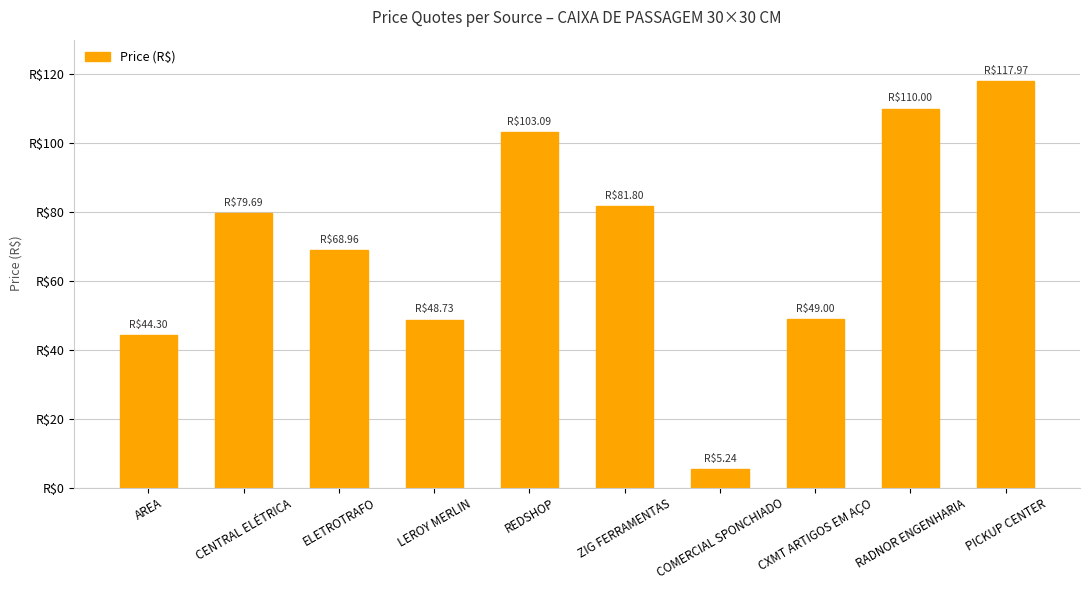

What is the greatest value displayed?

118.0